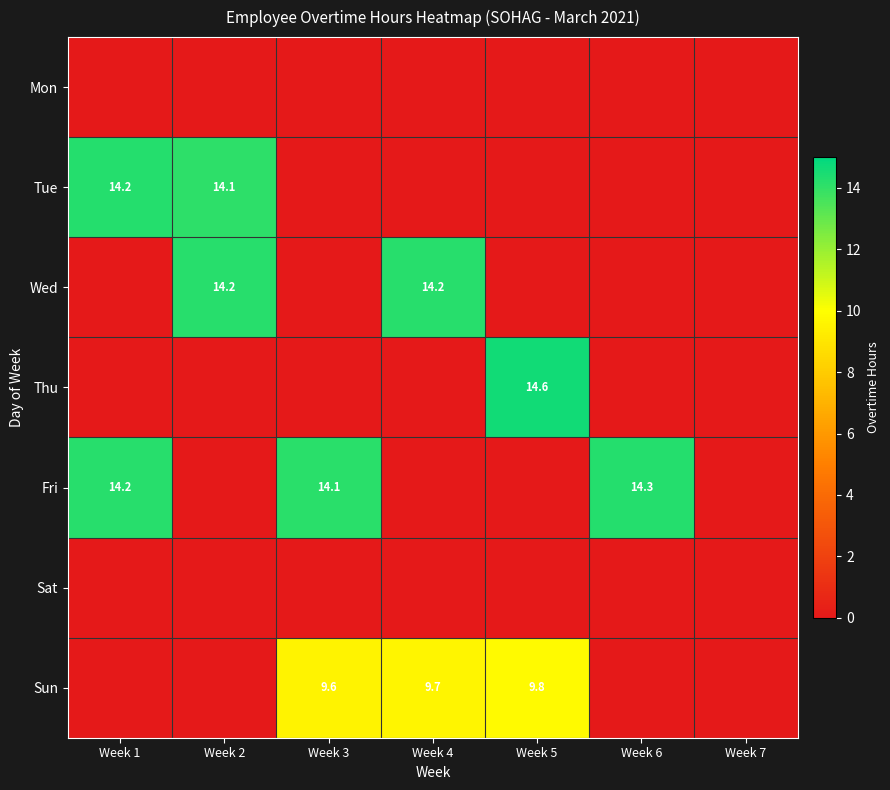

Is the value of Tue at Week 2 greater than the value of Sun at Week 5?

Yes